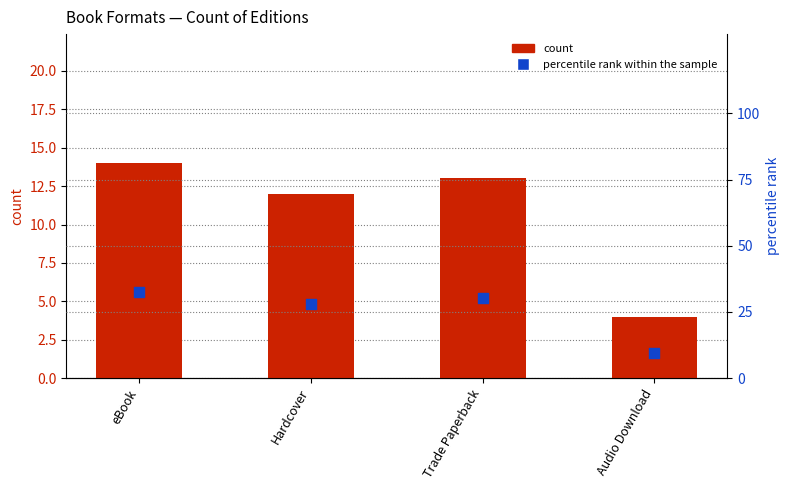

Which series contains the lowest Y value?

count